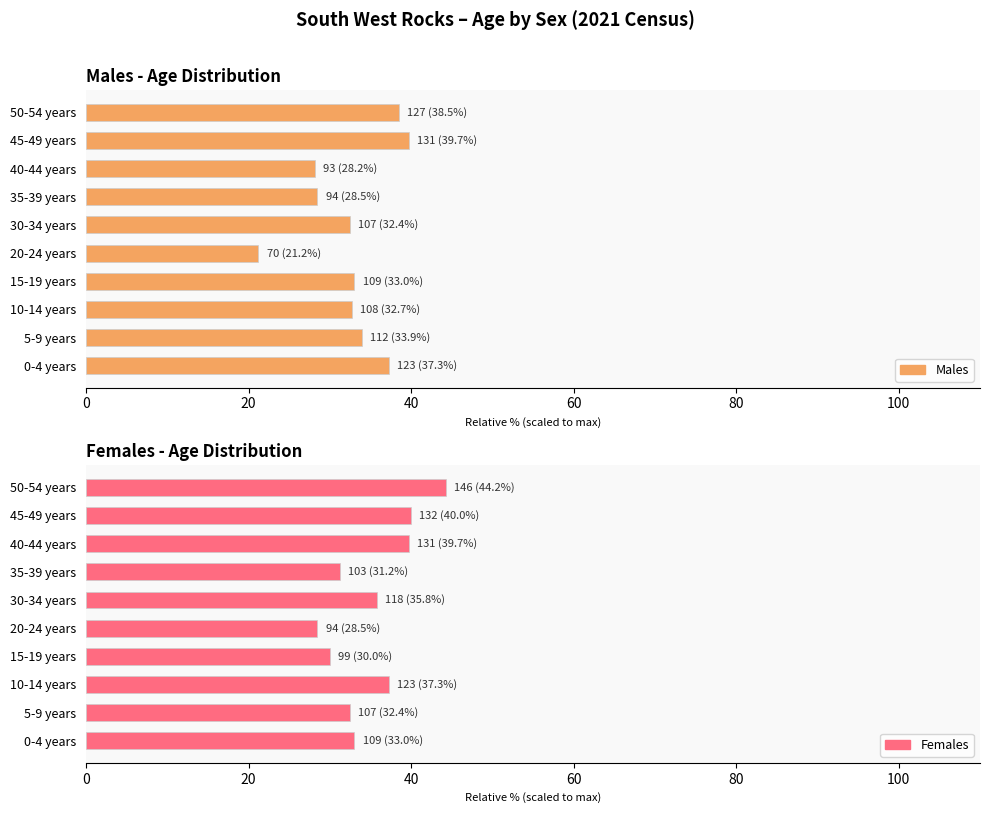

Which series has the largest total across all categories?

Females